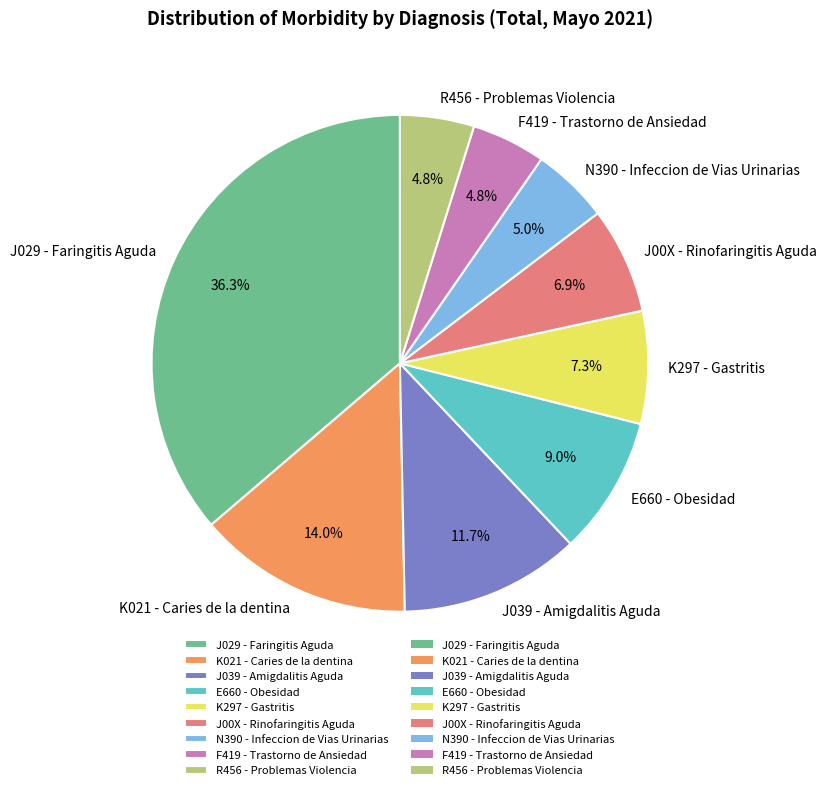

Count the number of slices in the pie.

9